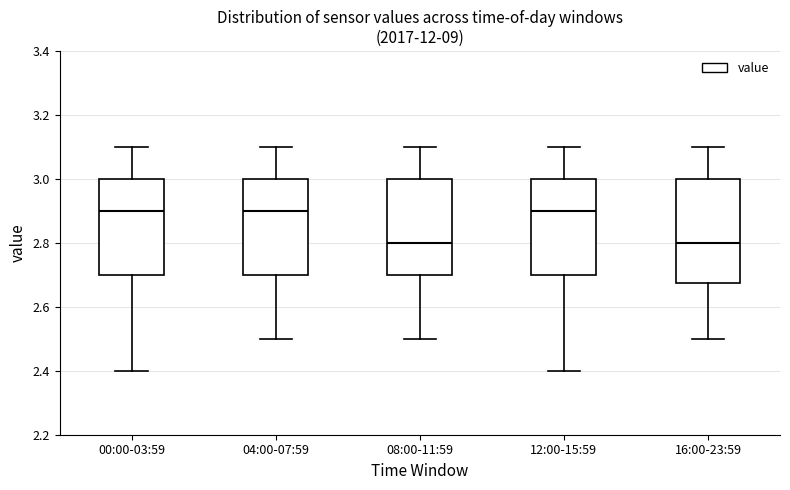

Where does the median line of the box for 08:00-11:59 sit on the y-axis? The values are not printed on the chart, so give them approximately, as read against the axis.

2.80